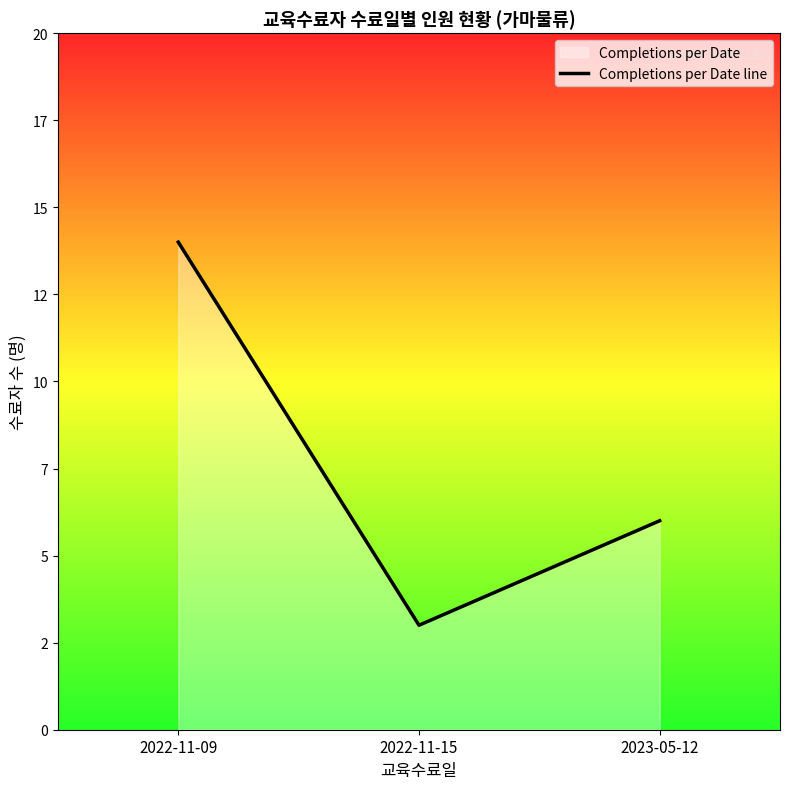

Reading left to right, list all the values displayed in this chart.

2022-11-09=14	2022-11-15=3	2023-05-12=6